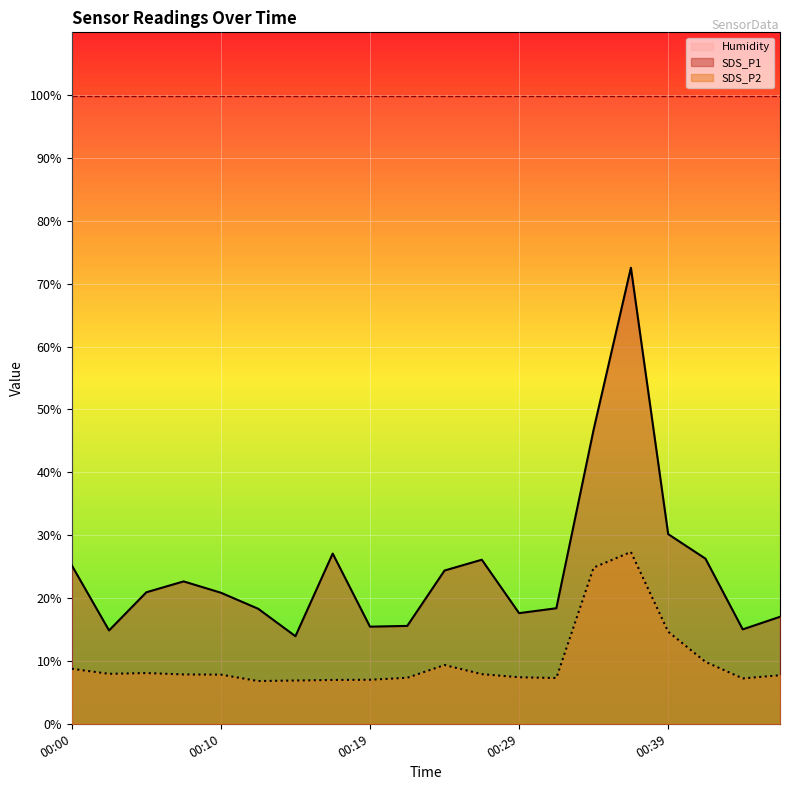

Where does the SDS_P1 series first go above 20?

00:00